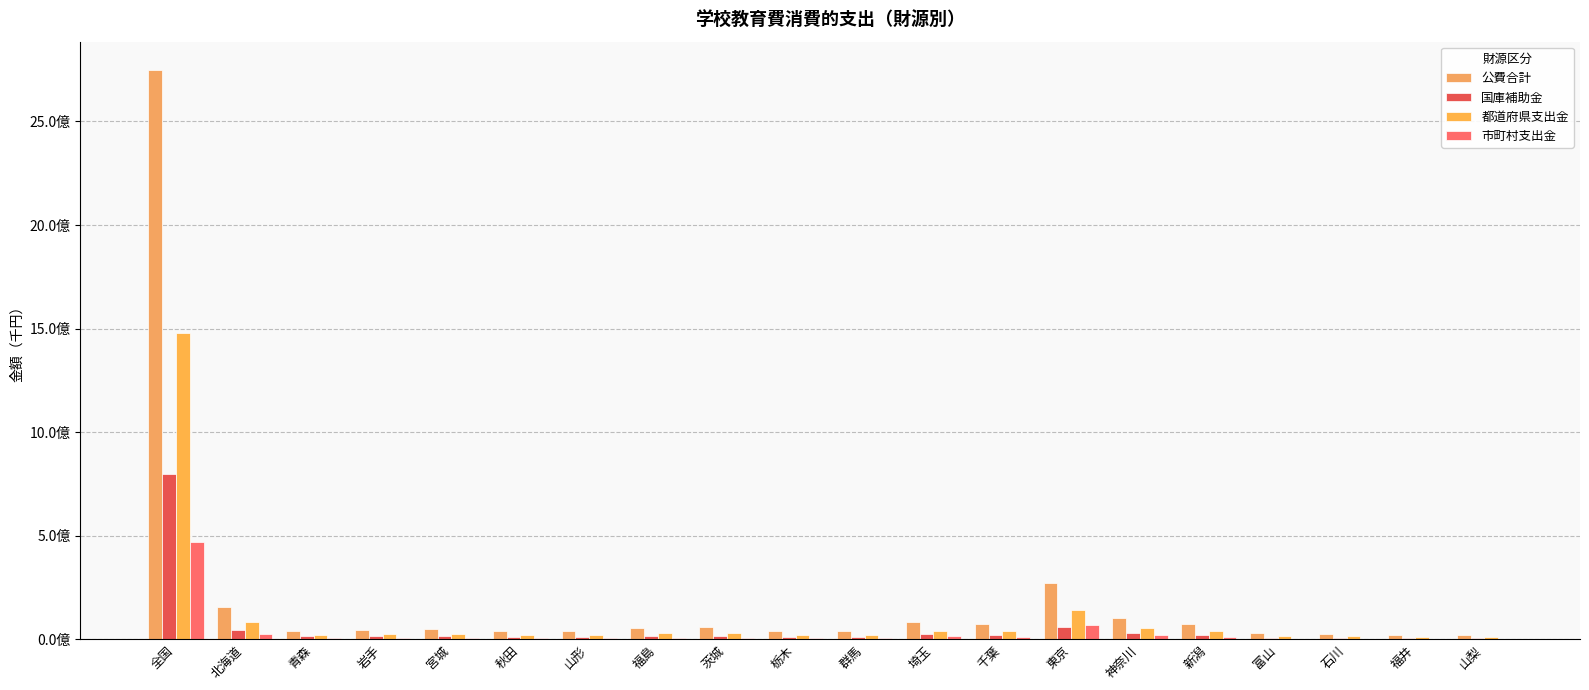

At 石川, list the series in order from smallest to largest.

市町村支出金, 国庫補助金, 都道府県支出金, 公費合計